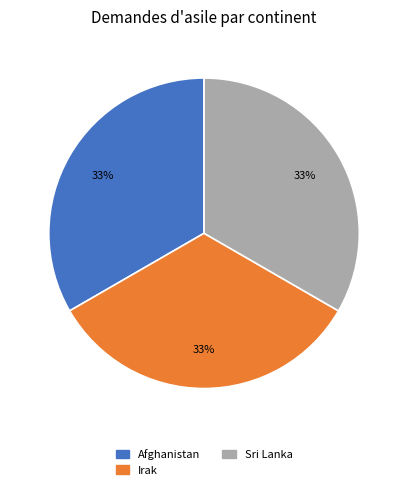

Is there a majority slice in this chart?

No